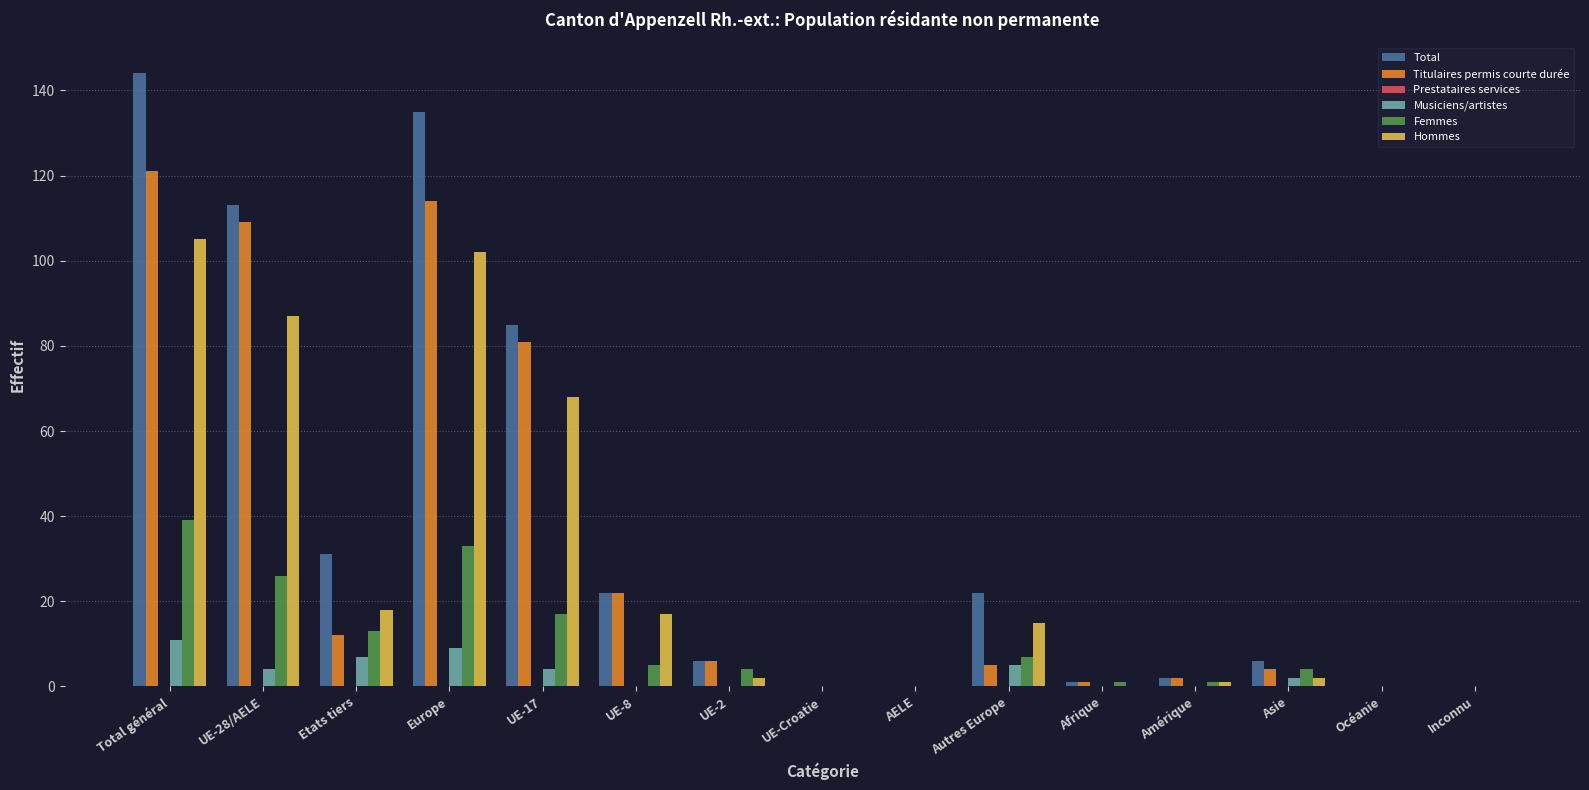

Count the number of data series in this chart.

5